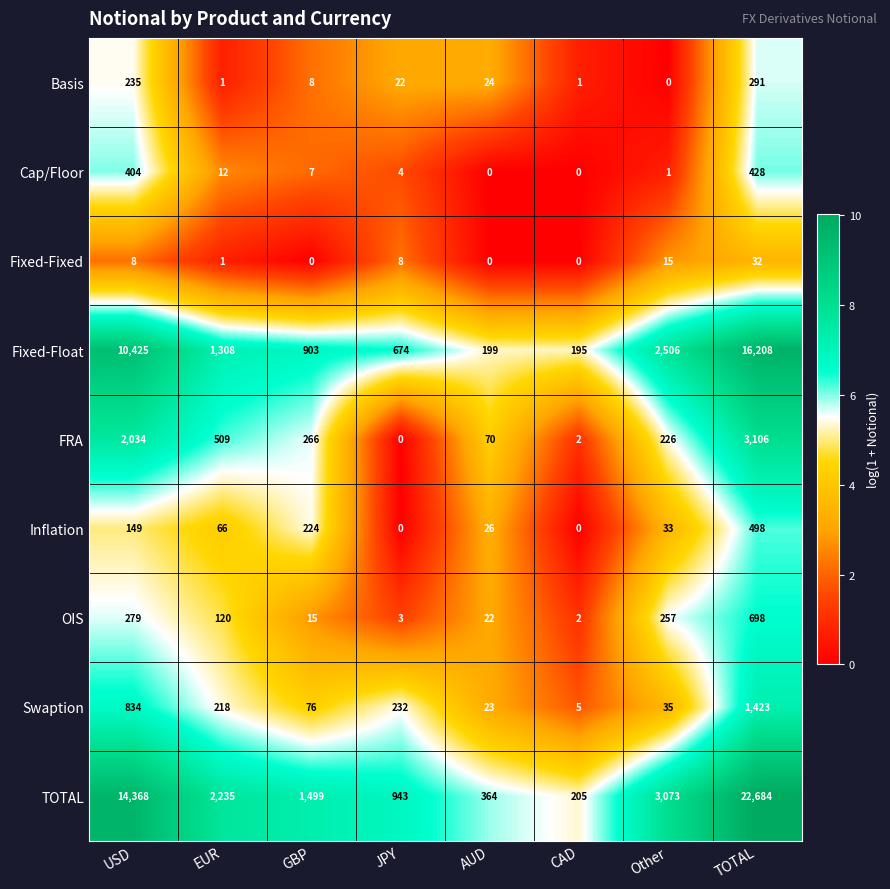

What is the greatest value displayed?

22684